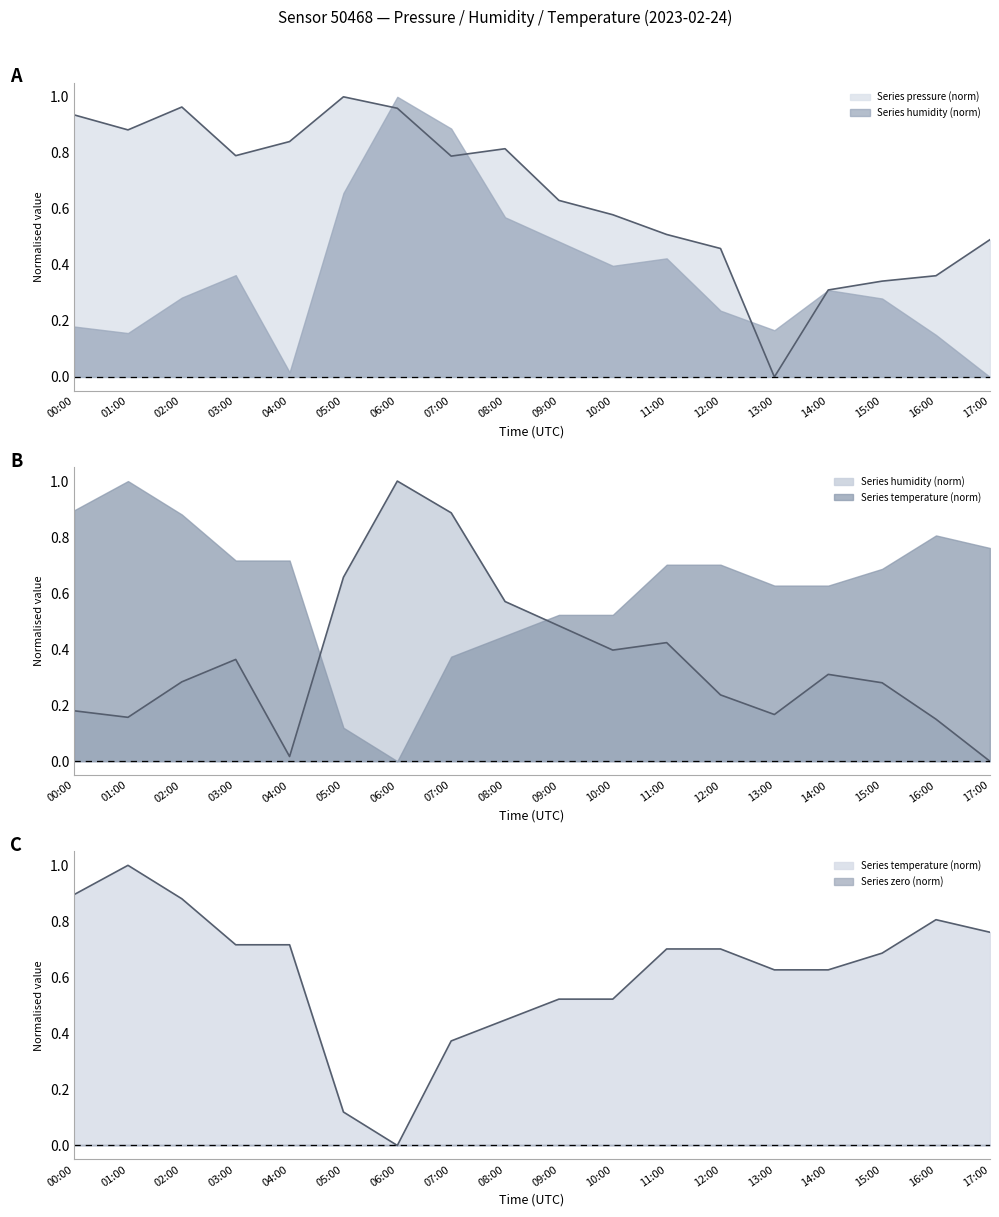

The temperature series shows 0.7 at 15:00. True or false?

True